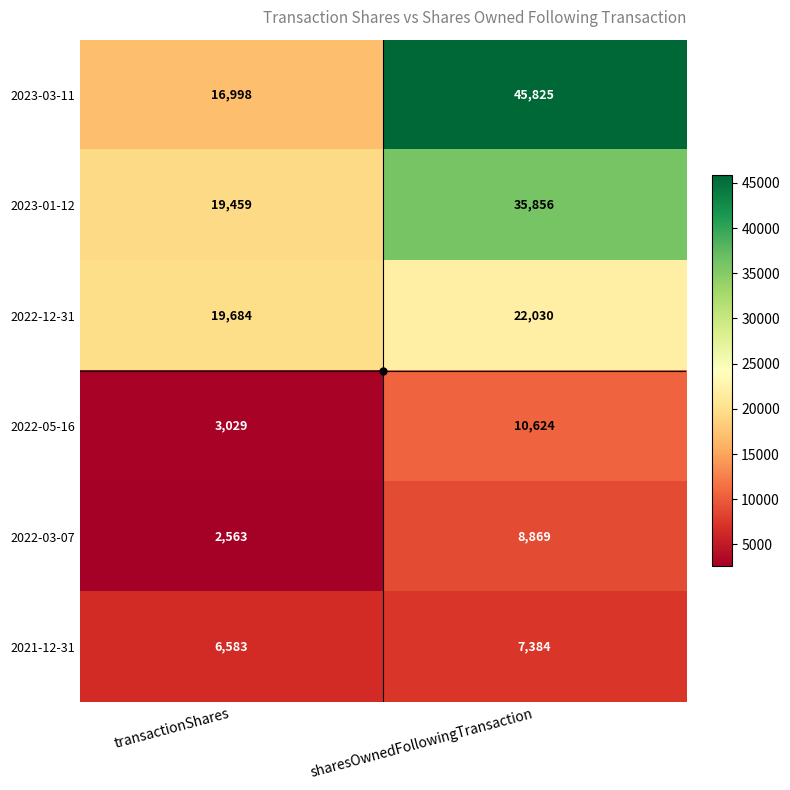

What is the difference between the highest and lowest values at sharesOwnedFollowingTransaction?

38441